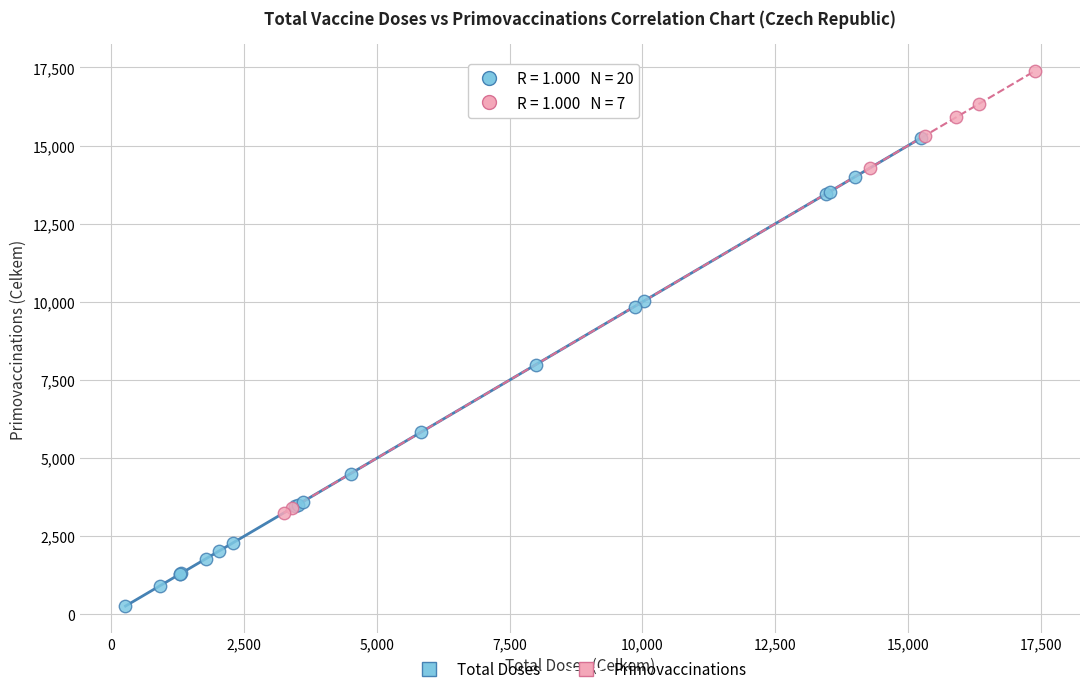

Which series reaches the minimum Y coordinate?

Total Doses